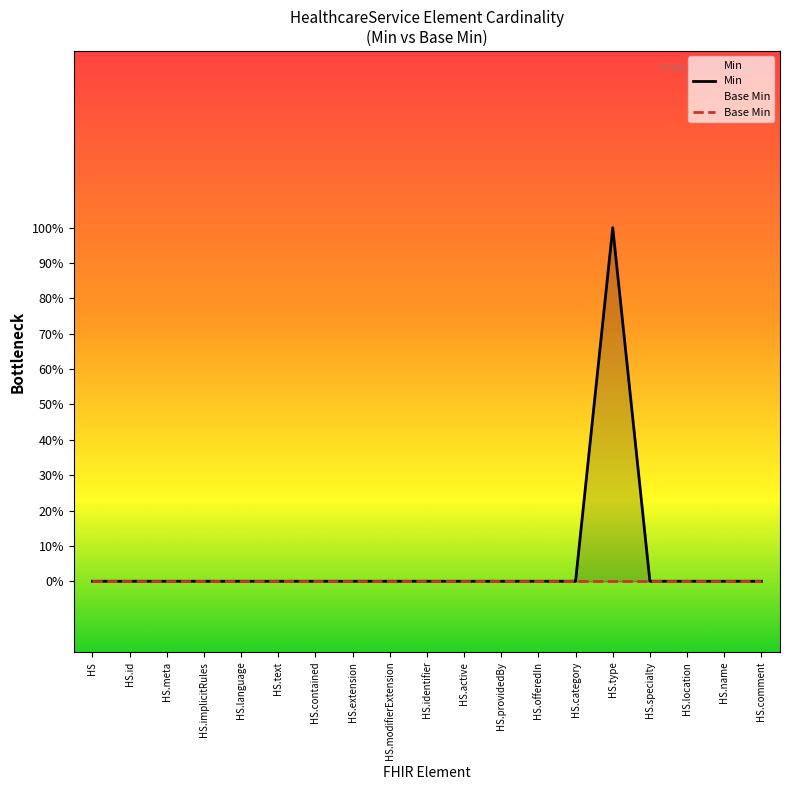

What is the label of the 13th point from the left?

HS.offeredIn